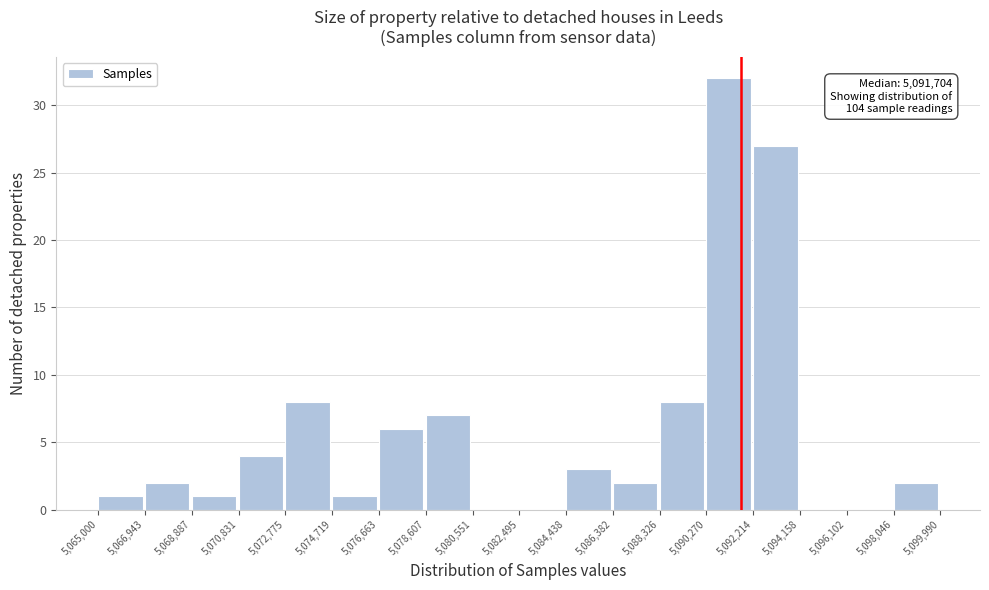

Which range on the x-axis has the tallest bar?

5,090,270 to 5,092,214